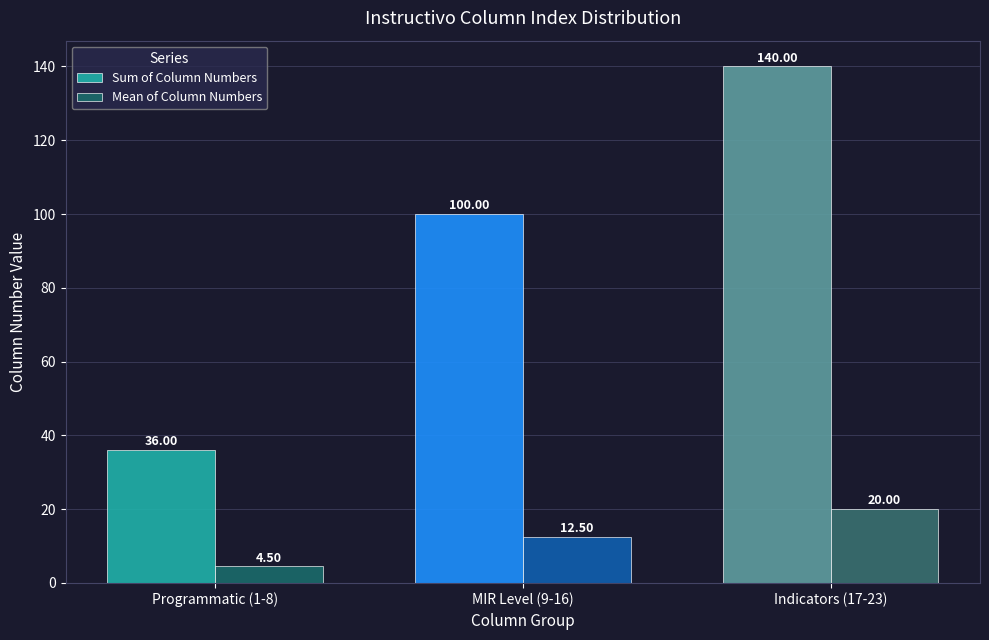

What are all the series names shown in the legend?

Sum of Column Numbers, Mean of Column Numbers